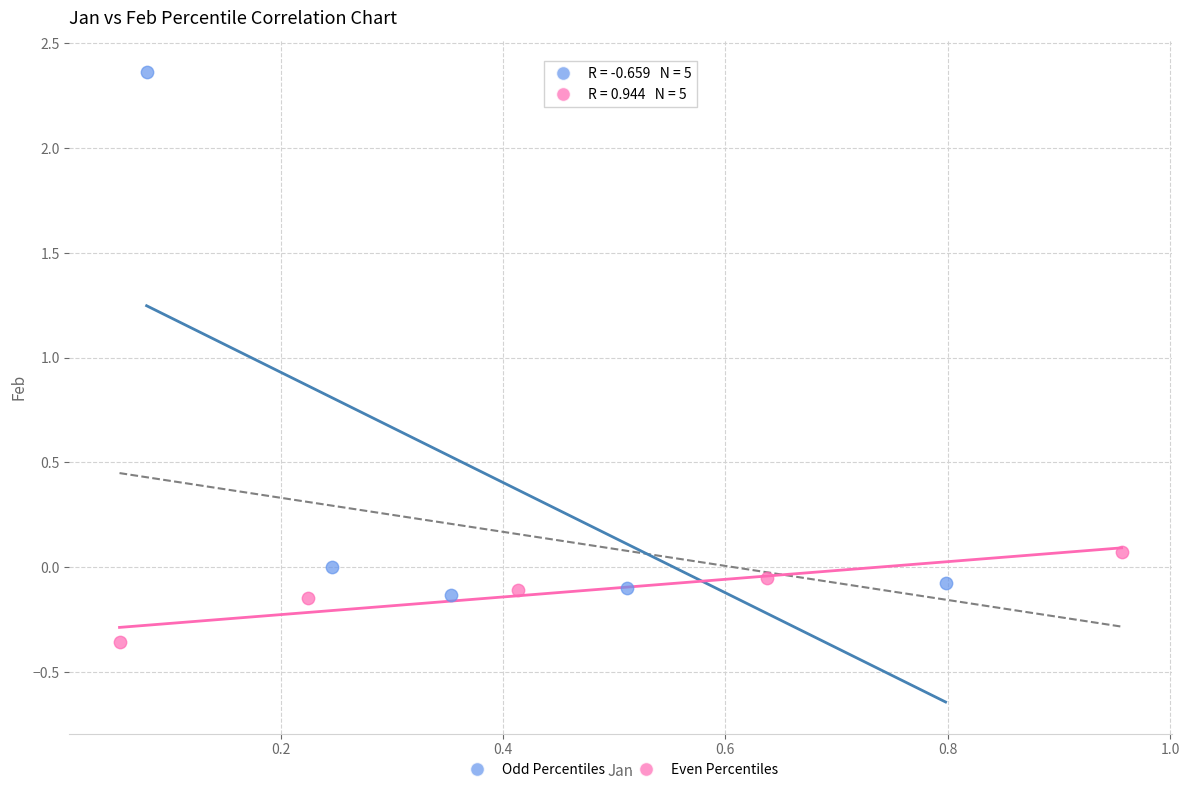

What are all the series names shown in the legend?

Odd Percentiles, Even Percentiles